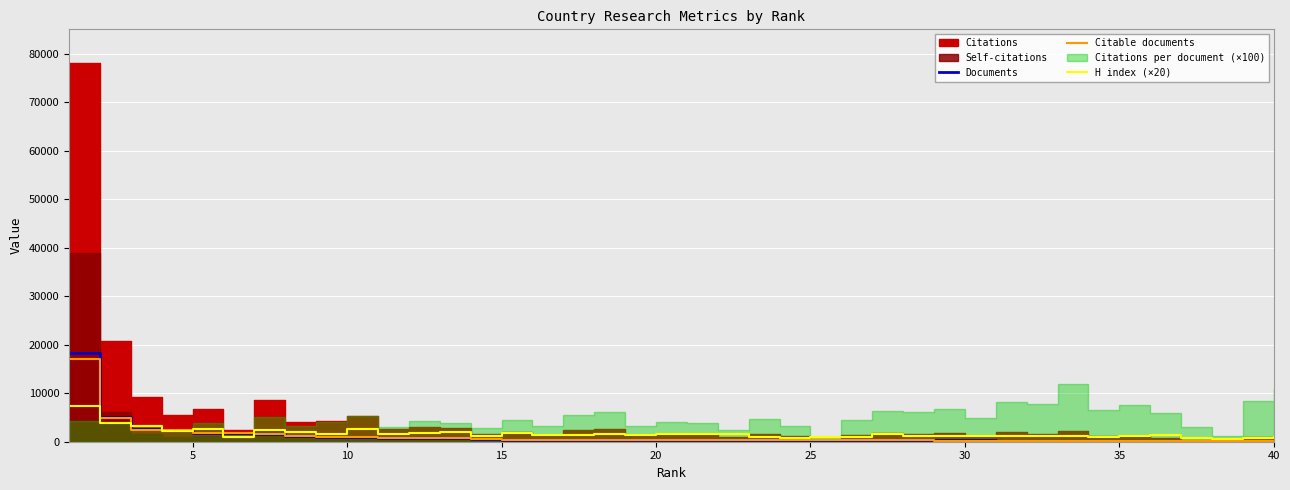

Where is Citable documents nearest to the value 8585?

5